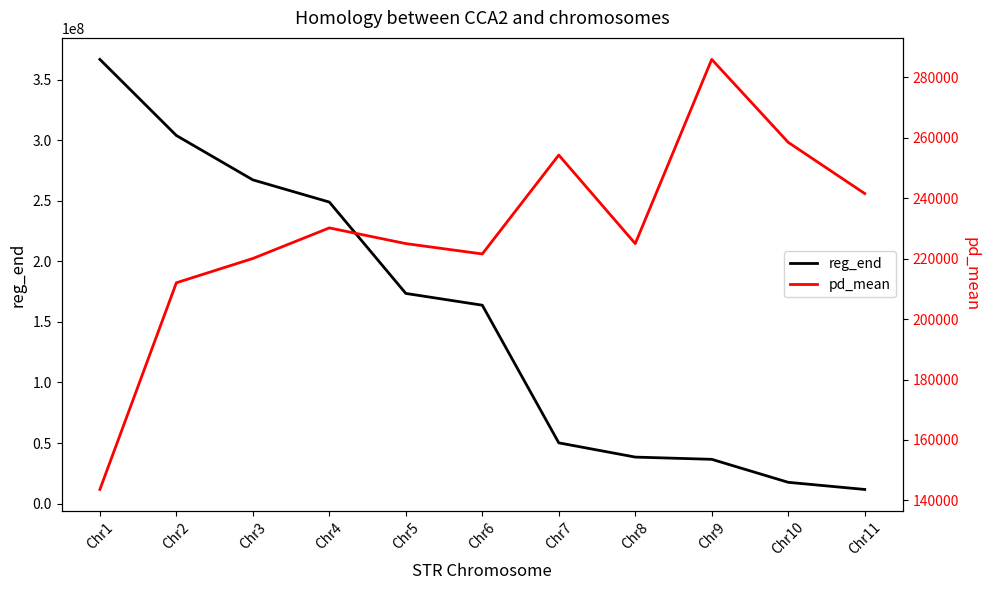

Reading left to right, list all the values displayed in this chart.

reg_end: Chr1=366836194	Chr2=303969867	Chr3=267330494	Chr4=248997113	Chr5=173548239	Chr6=163814996	Chr7=50136990	Chr8=38380475	Chr9=36537474	Chr10=17547008	Chr11=11654714
pd_mean: Chr1=143624	Chr2=212027	Chr3=220066	Chr4=230188	Chr5=224991	Chr6=221567	Chr7=254296	Chr8=224988	Chr9=285959	Chr10=258505	Chr11=241564